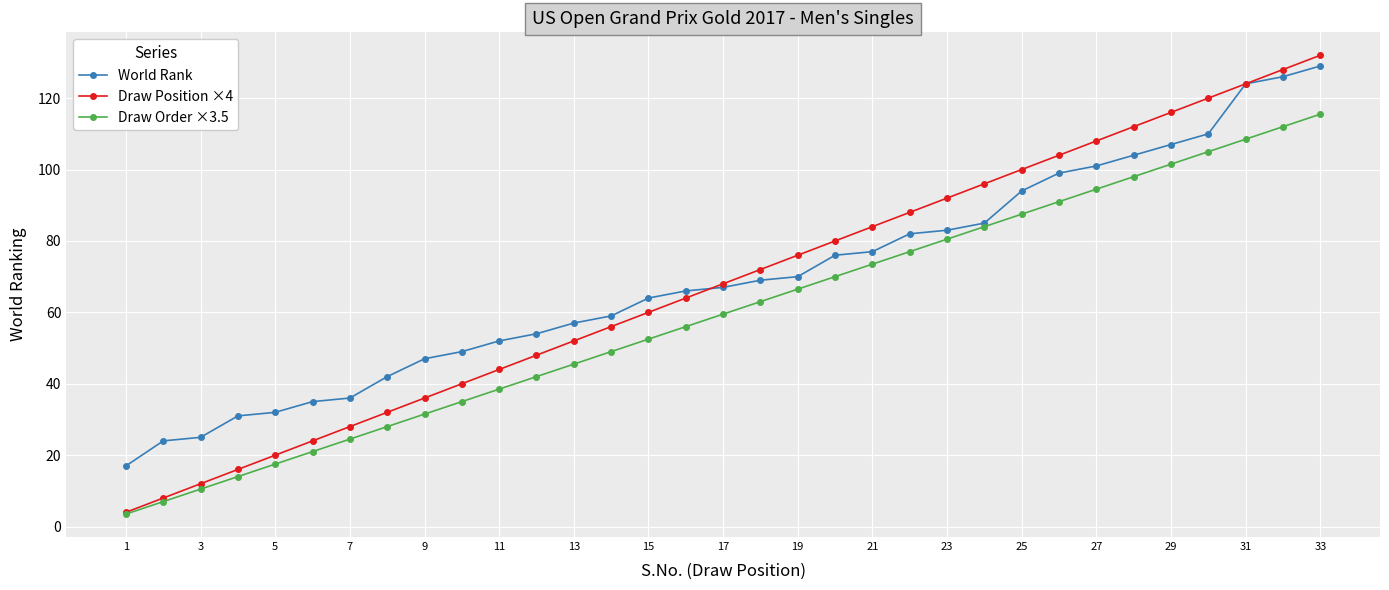

How many lines are shown in the chart?

3